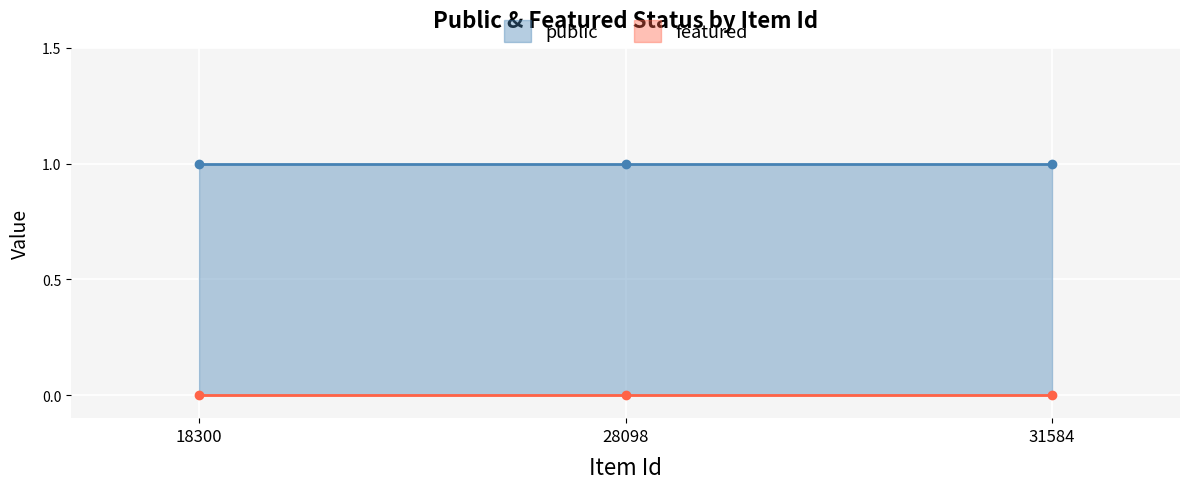

Reading left to right, extract all data points from this chart.

public: 1	1	1
featured: 0	0	0